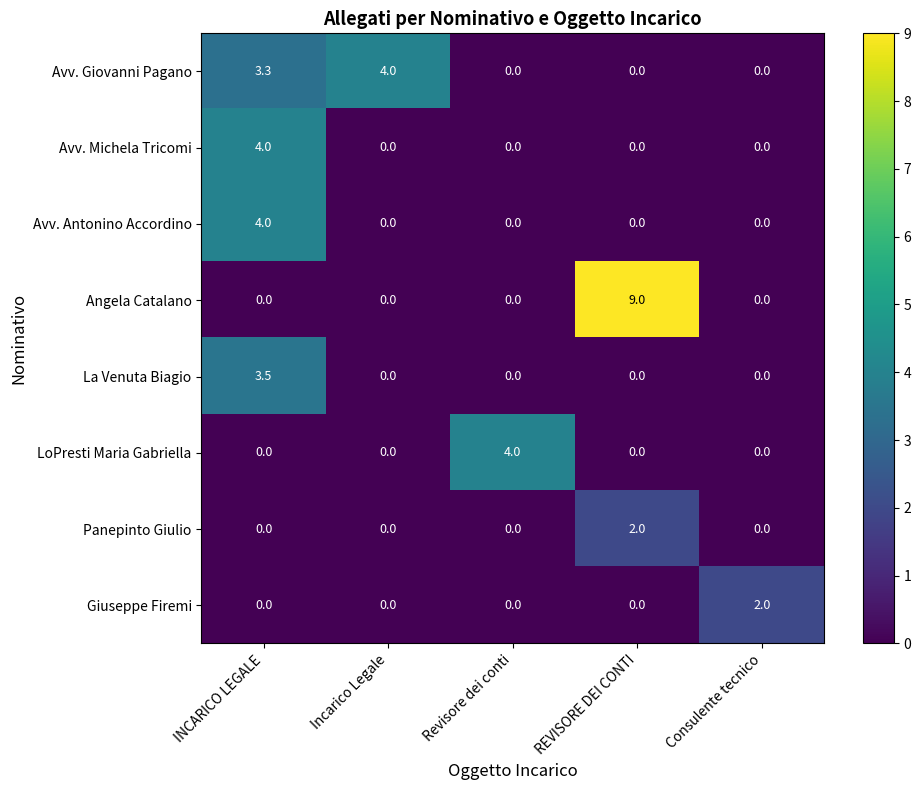

What is the highest value of the Avv. Antonino Accordino series?

4.0